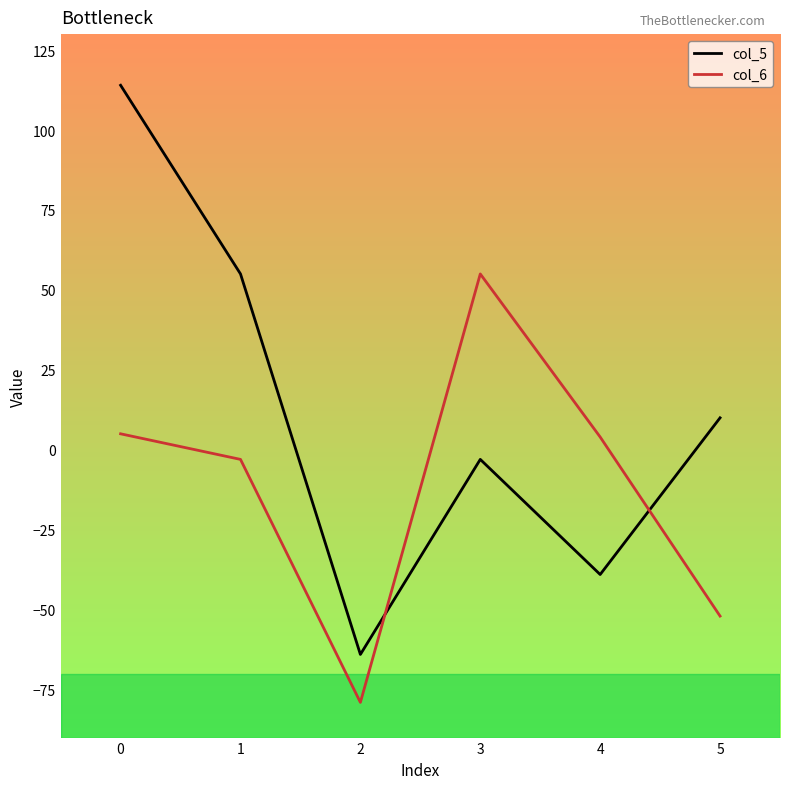

Which series has the largest total across all categories?

col_5